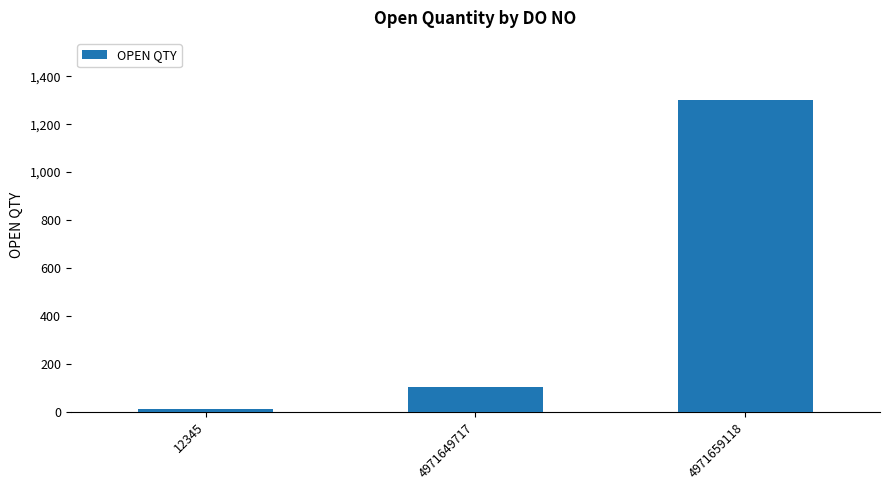

What is the difference between the values at 4971659118 and 4971649717?

1197